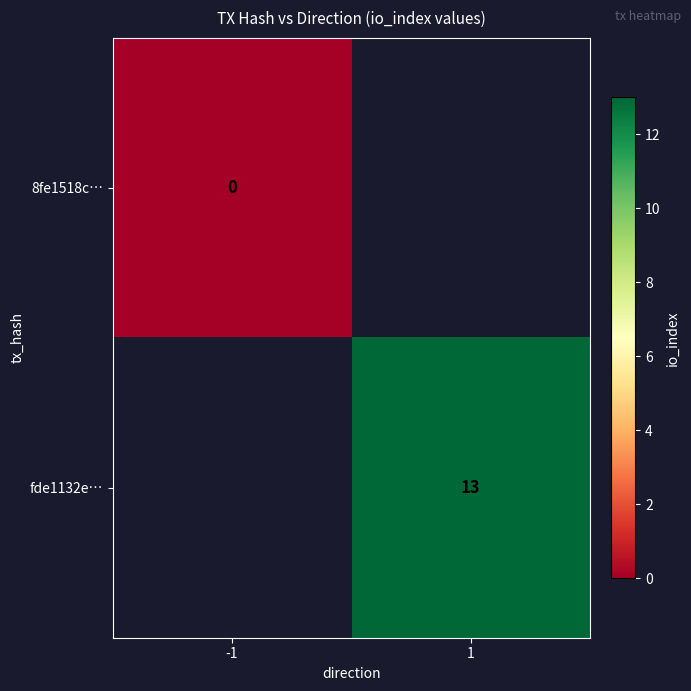

Which category has the highest value across all series?

1